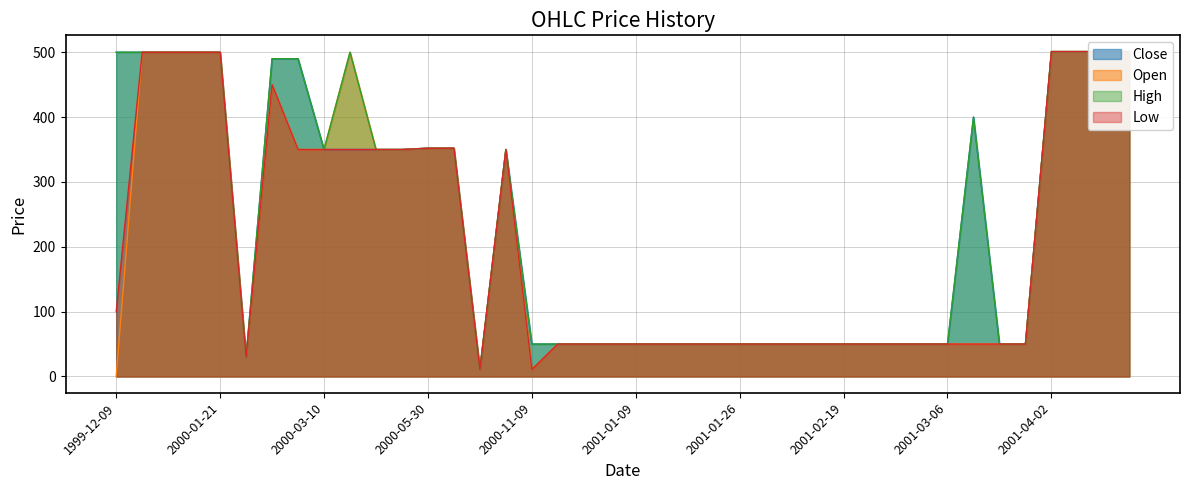

How many lines are shown in the chart?

4